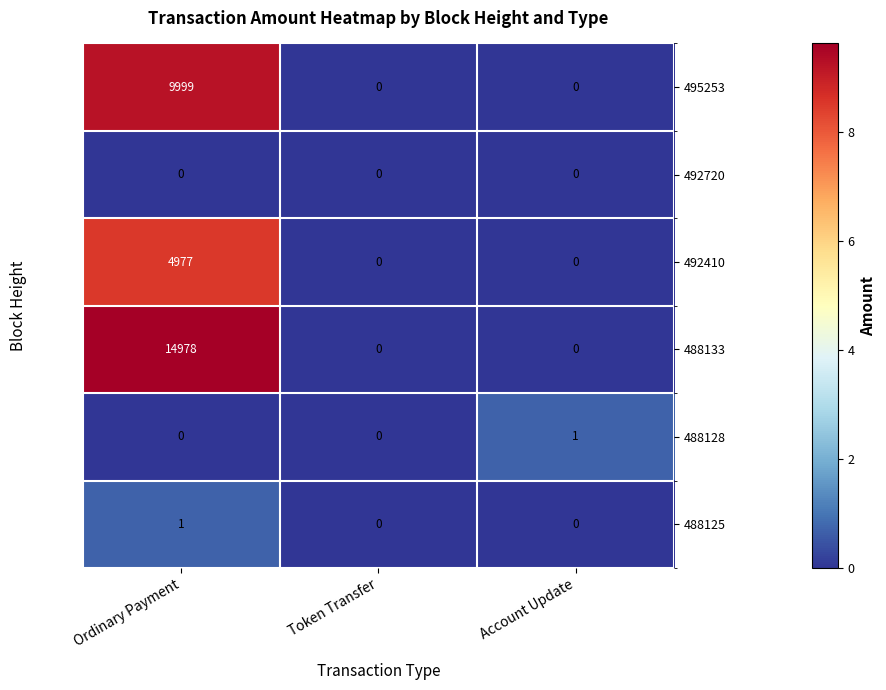

Is it true that 488133 equals 14978 at Ordinary Payment?

True